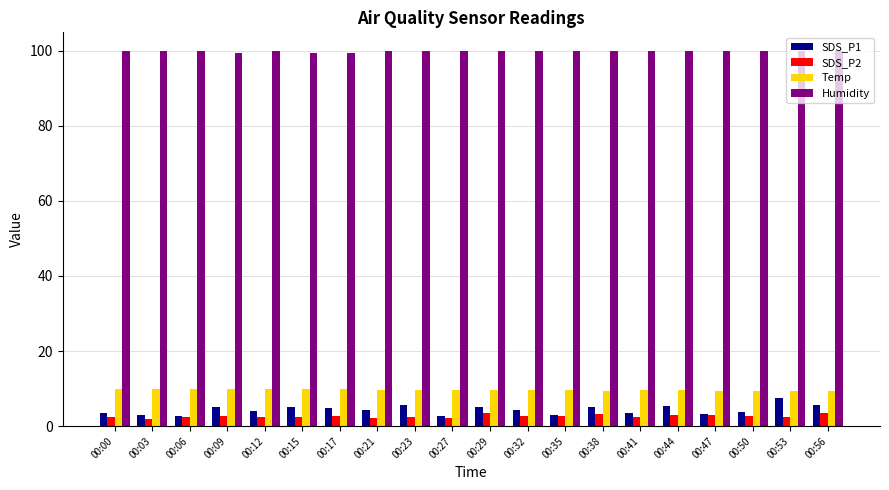

What is the sum of the Temp values at 00:27 and 00:53?

19.0